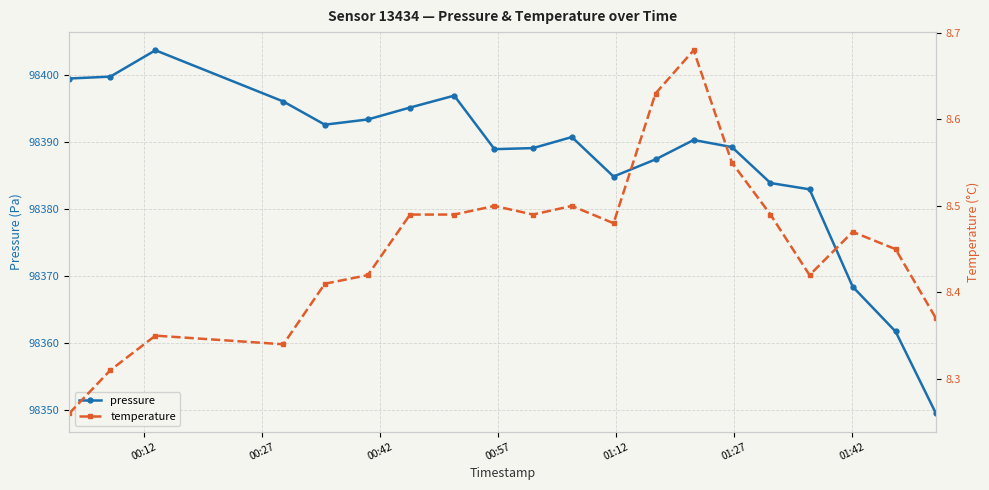

What is the sum of all pressure values?

1967744.7